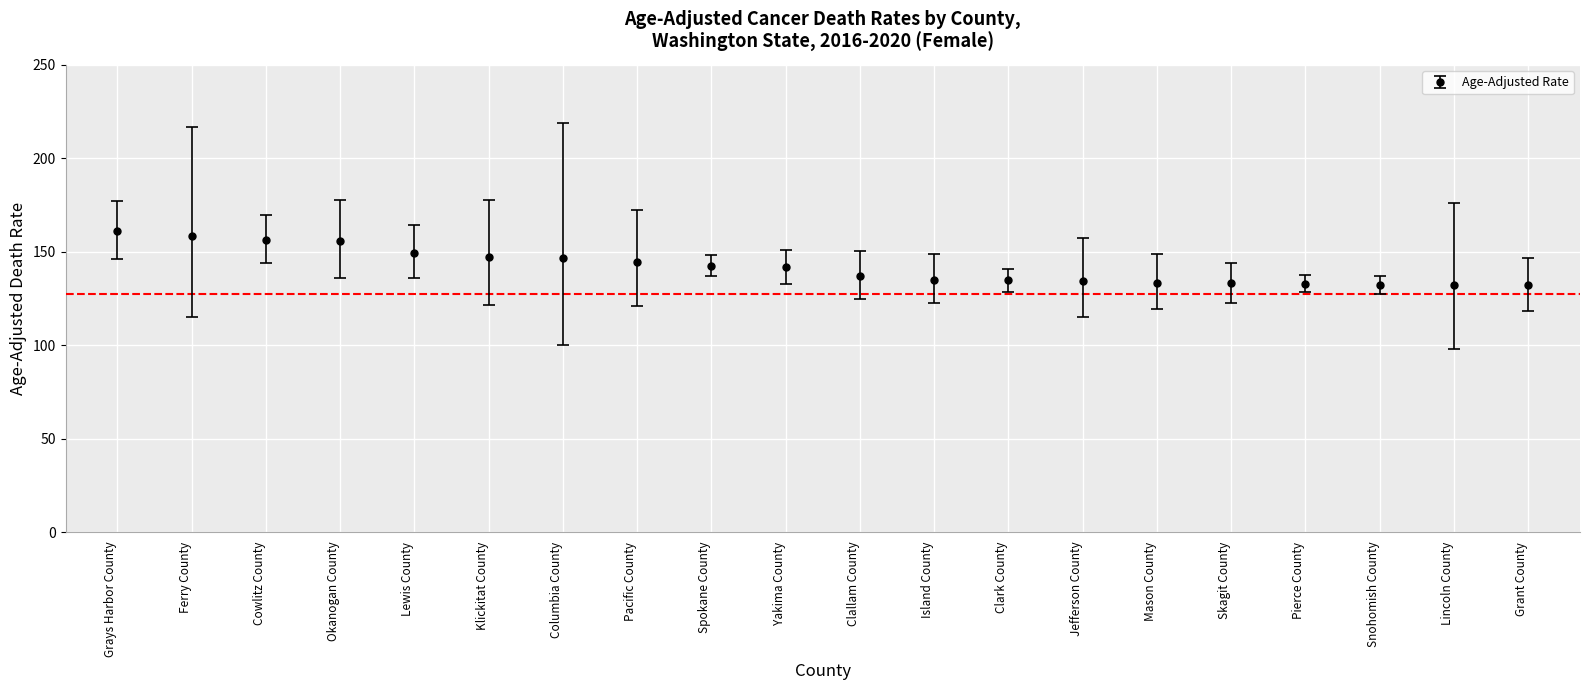

What is the change in value from Lewis County to Clallam County?

-12.6